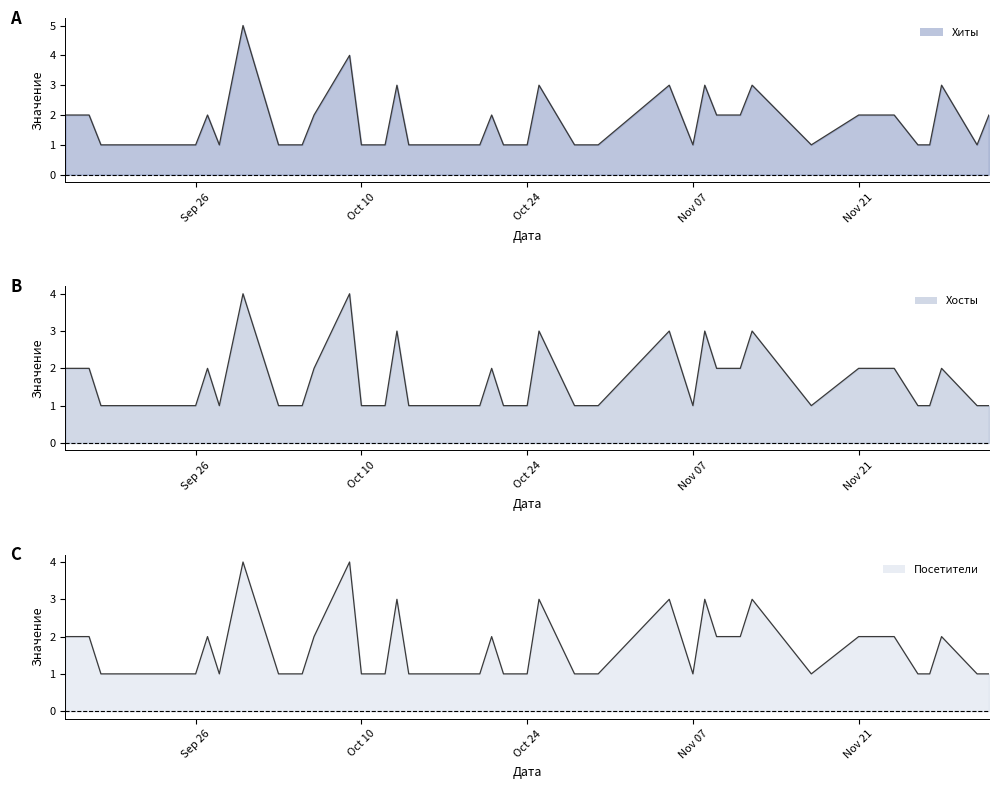

What are all the series names shown in the legend?

Хиты, Хосты, Посетители